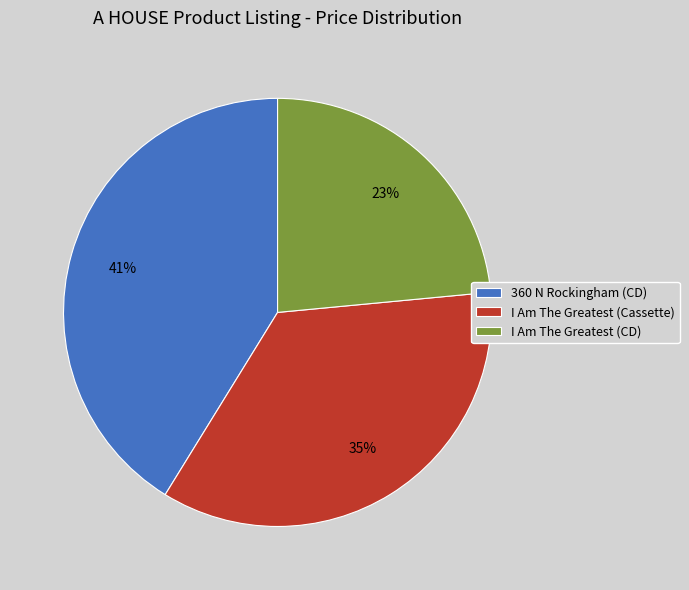

Is the sum of I Am The Greatest (CD) and I Am The Greatest (Cassette) greater than half?

Yes